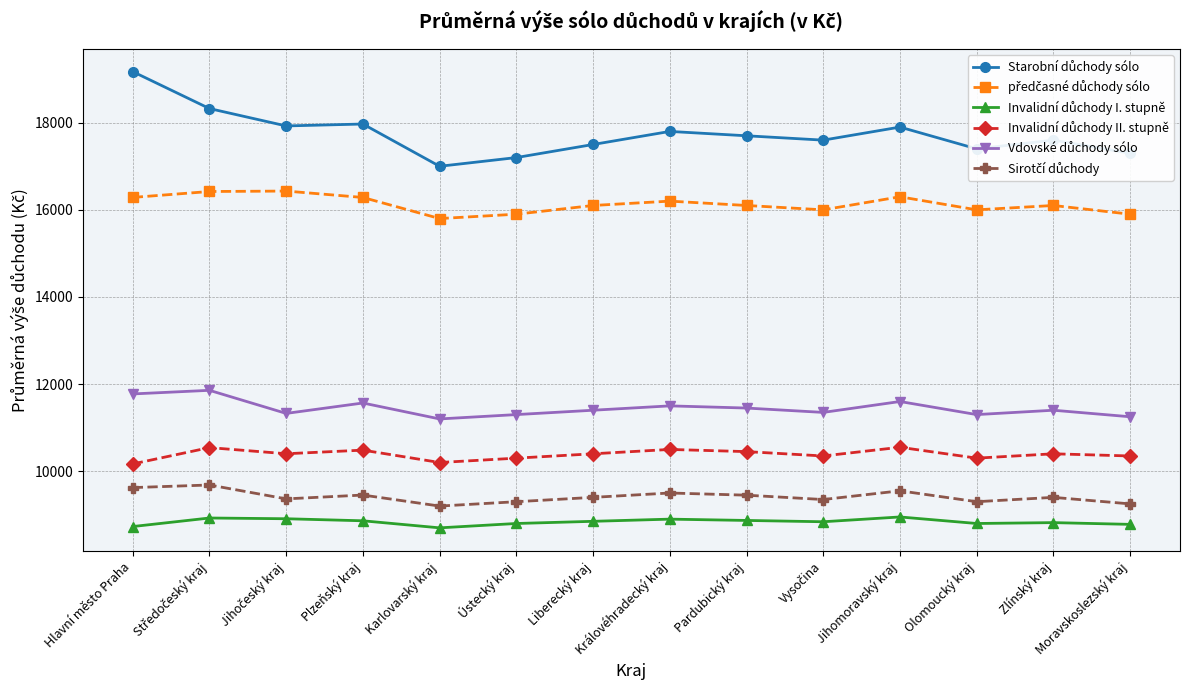

What is the label of the 5th point from the left?

Karlovarský kraj